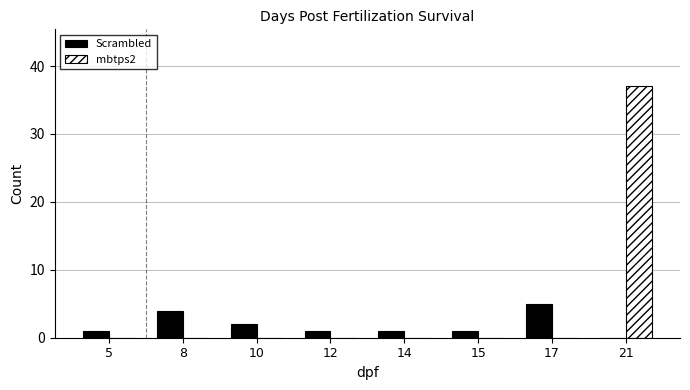

Is it true that mbtps2 equals 37 at 21?

True